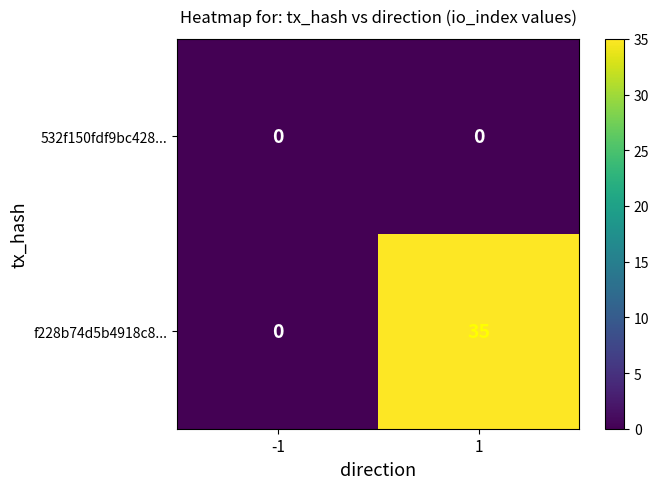

What is the total value across all series at 1?

35